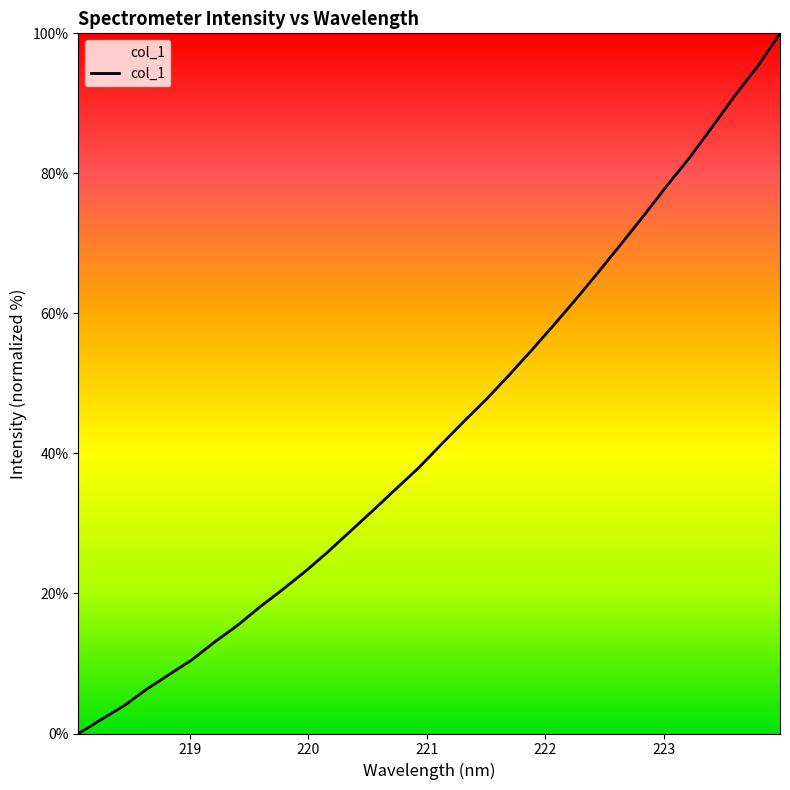

What is the greatest value displayed?

100.0